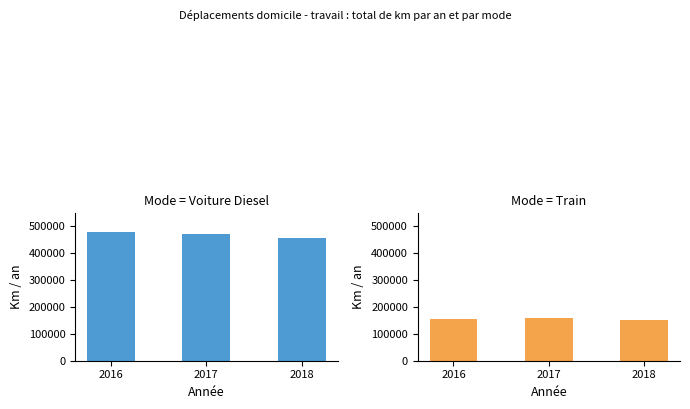

What is the minimum value shown in the chart?

151304.6